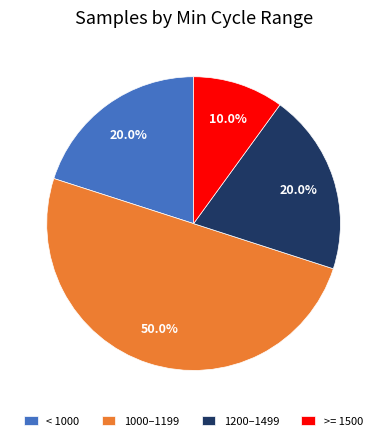

Between < 1000 and >= 1500, which is larger?

< 1000